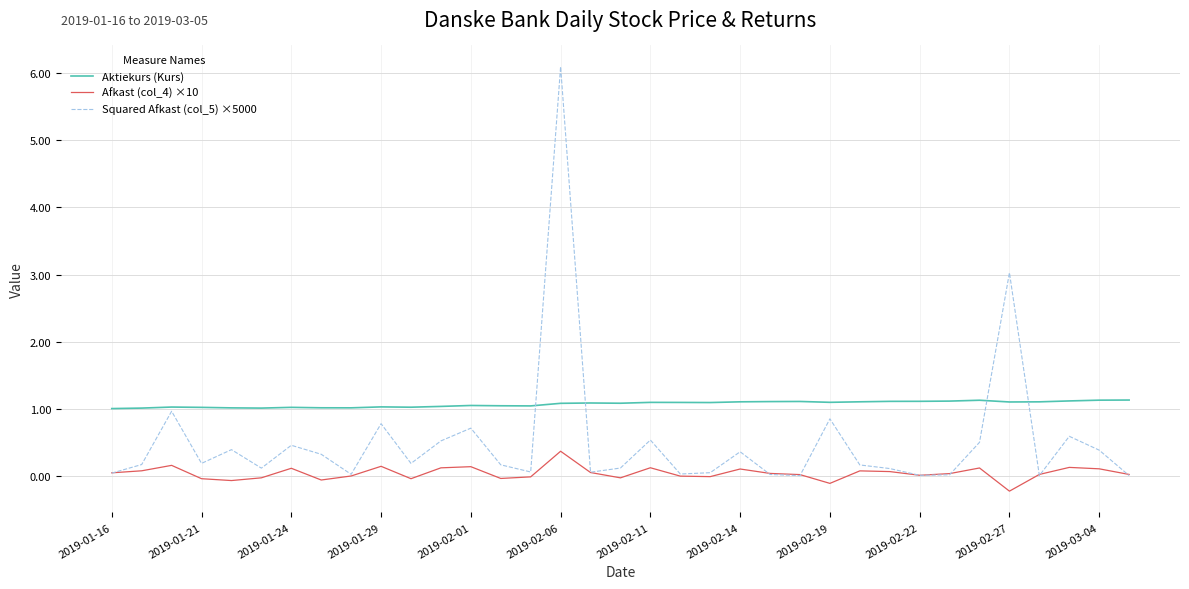

How many lines are shown in the chart?

3